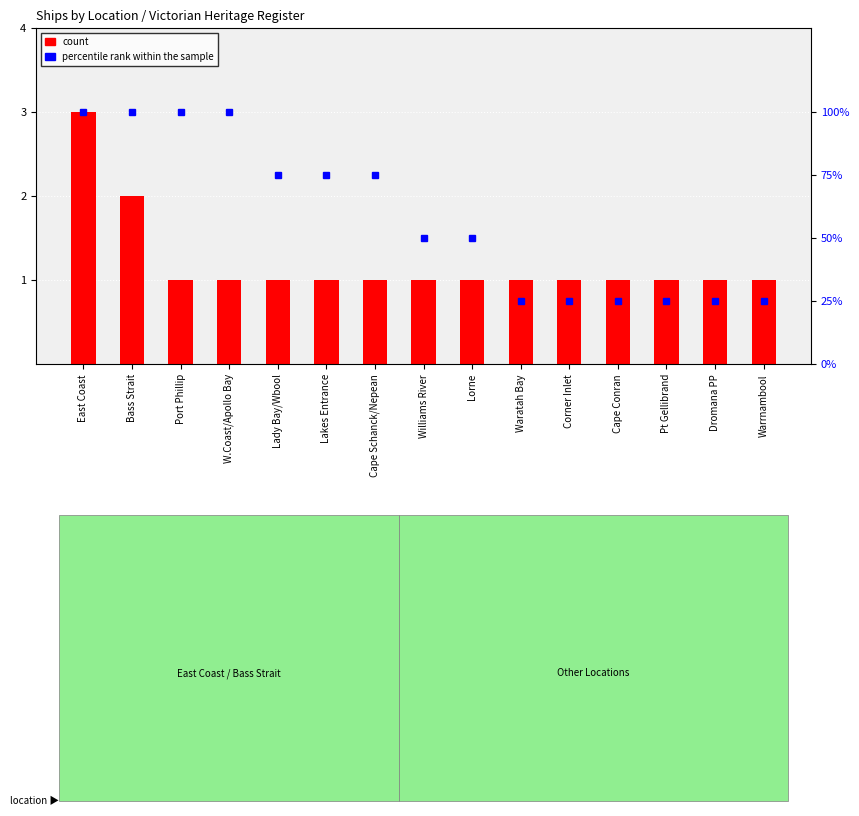

What is the difference between the highest and lowest values at Waratah Bay?

24